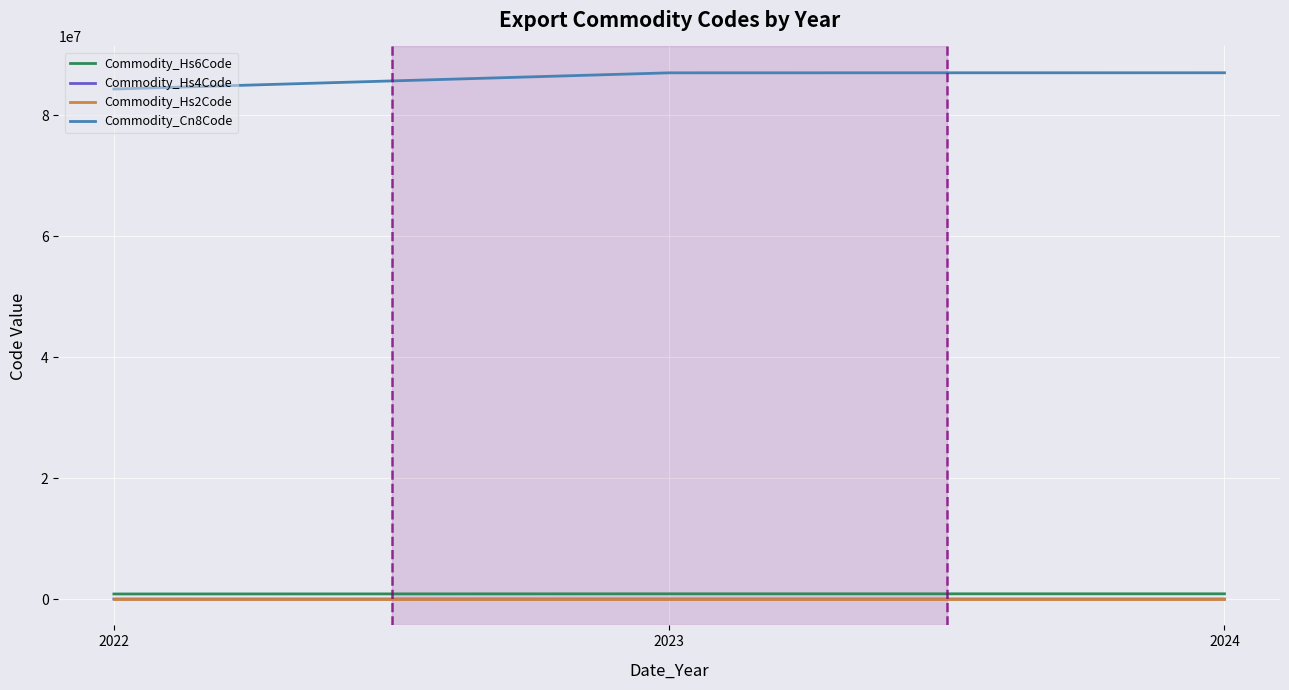

Does the chart display data point markers on the line(s)?

No